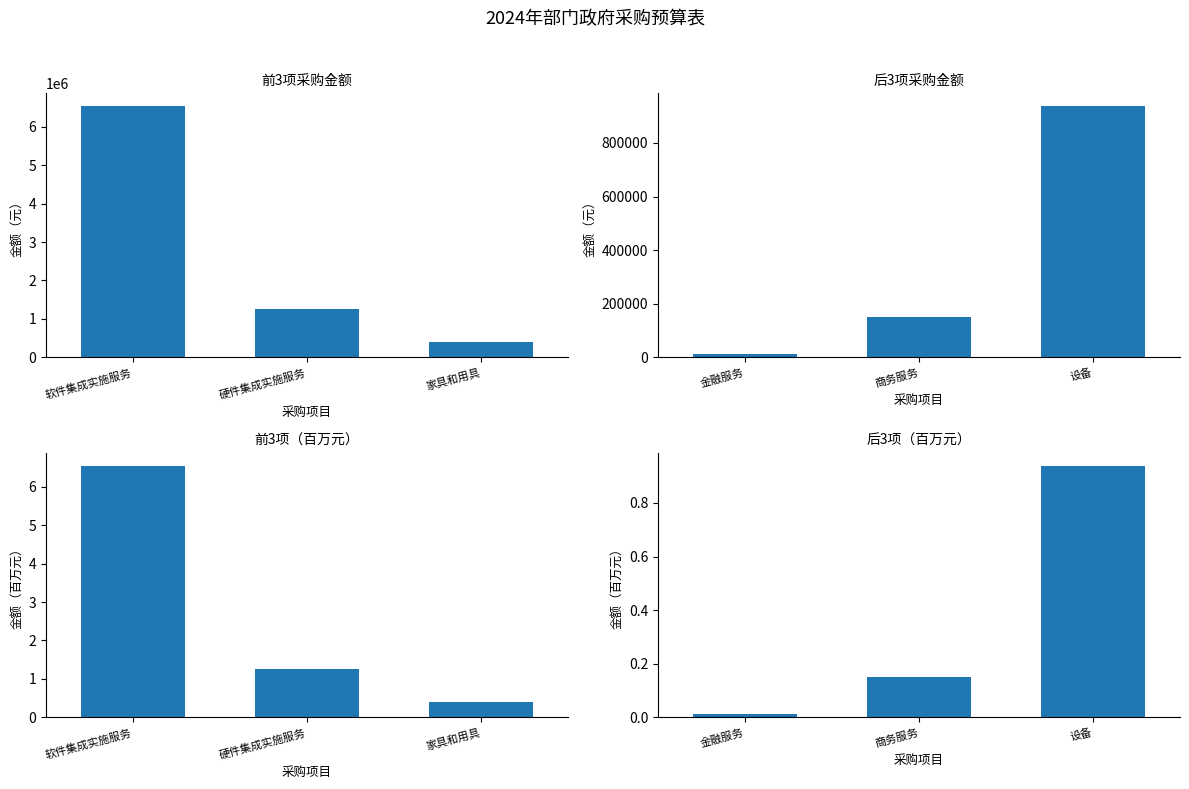

At which category is the sum across all series the highest?

软件集成实施服务